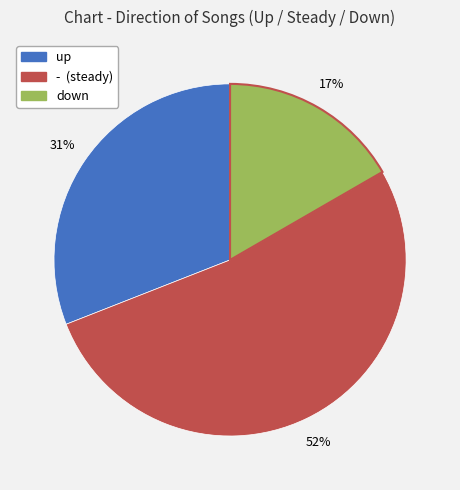

Does any single category account for the majority?

Yes